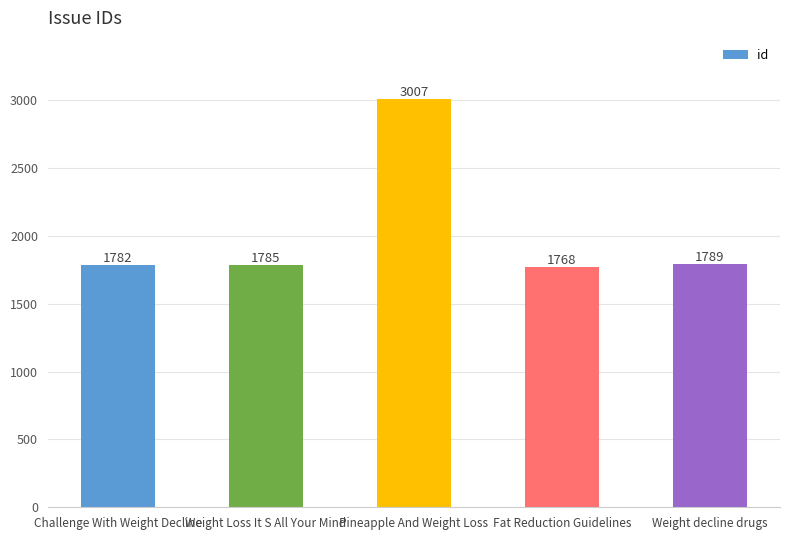

What is the approximate value at Challenge With Weight Decline, to the nearest 100?

1800